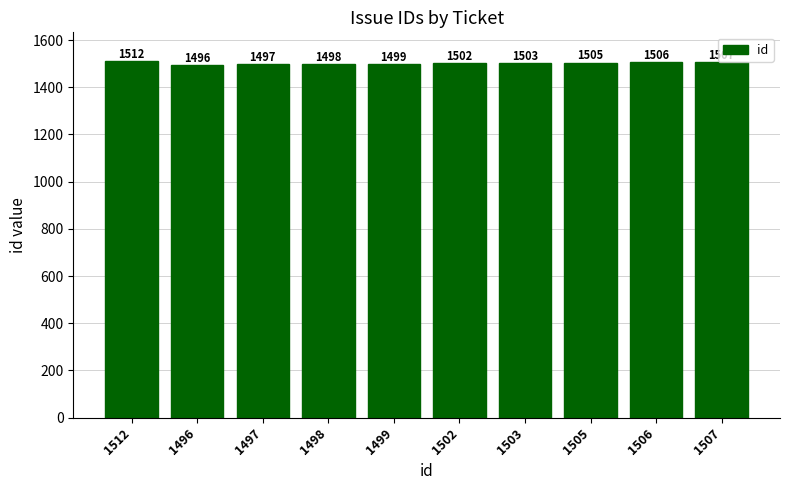

Are the bars horizontal?

No